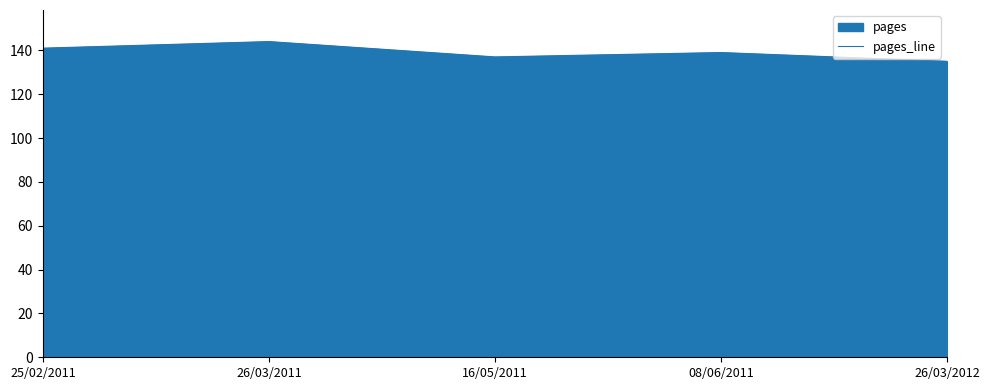

Count the number of categories in the chart.

5